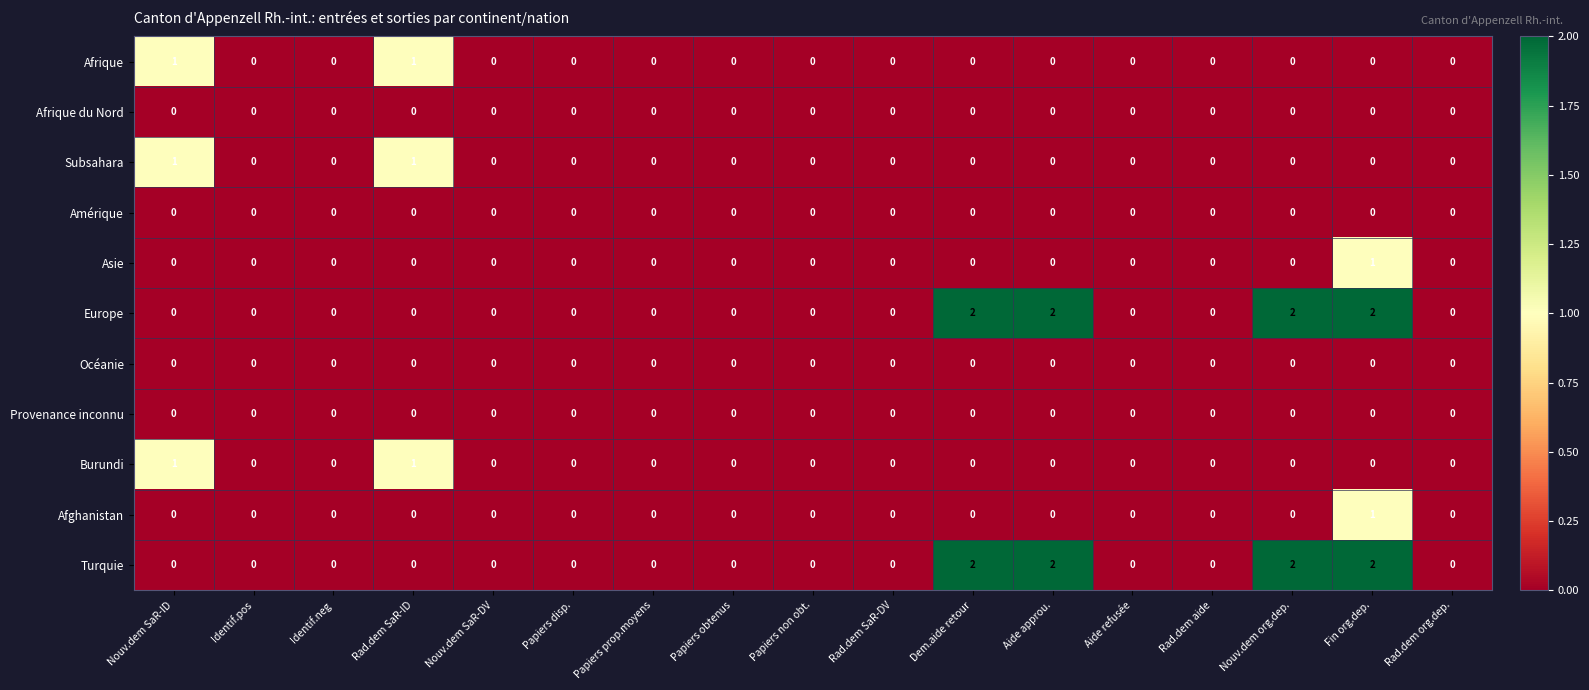

Is it true that Asie equals 0 at Aide approu.?

True